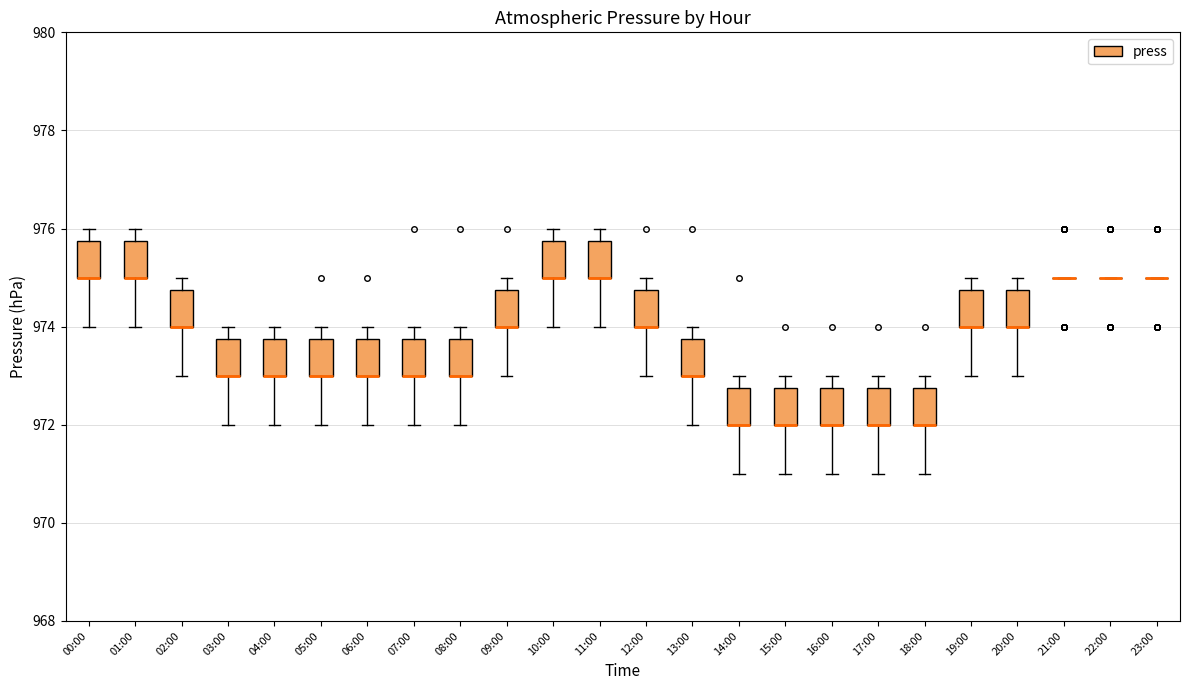

Reading left to right, transcribe this box plot: for each box, give where its median line is, the range the box spans, and where its two whiskers end, as read against the y-axis. The values are not printed on the chart, so give them approximately, as read against the axis.

00:00: median 975.0 (drawn on the box's lower edge), box 975.0 to 975.8, whiskers 974.0 to 976.0
01:00: median 975.0 (drawn on the box's lower edge), box 975.0 to 975.8, whiskers 974.0 to 976.0
02:00: median 974.0 (drawn on the box's lower edge), box 974.0 to 974.8, whiskers 973.0 to 975.0
03:00: median 973.0 (drawn on the box's lower edge), box 973.0 to 973.8, whiskers 972.0 to 974.0
04:00: median 973.0 (drawn on the box's lower edge), box 973.0 to 973.8, whiskers 972.0 to 974.0
05:00: median 973.0 (drawn on the box's lower edge), box 973.0 to 973.8, whiskers 972.0 to 974.0
06:00: median 973.0 (drawn on the box's lower edge), box 973.0 to 973.8, whiskers 972.0 to 974.0
07:00: median 973.0 (drawn on the box's lower edge), box 973.0 to 973.8, whiskers 972.0 to 974.0
08:00: median 973.0 (drawn on the box's lower edge), box 973.0 to 973.8, whiskers 972.0 to 974.0
09:00: median 974.0 (drawn on the box's lower edge), box 974.0 to 974.8, whiskers 973.0 to 975.0
10:00: median 975.0 (drawn on the box's lower edge), box 975.0 to 975.8, whiskers 974.0 to 976.0
11:00: median 975.0 (drawn on the box's lower edge), box 975.0 to 975.8, whiskers 974.0 to 976.0
12:00: median 974.0 (drawn on the box's lower edge), box 974.0 to 974.8, whiskers 973.0 to 975.0
13:00: median 973.0 (drawn on the box's lower edge), box 973.0 to 973.8, whiskers 972.0 to 974.0
14:00: median 972.0 (drawn on the box's lower edge), box 972.0 to 972.8, whiskers 971.0 to 973.0
15:00: median 972.0 (drawn on the box's lower edge), box 972.0 to 972.8, whiskers 971.0 to 973.0
16:00: median 972.0 (drawn on the box's lower edge), box 972.0 to 972.8, whiskers 971.0 to 973.0
17:00: median 972.0 (drawn on the box's lower edge), box 972.0 to 972.8, whiskers 971.0 to 973.0
18:00: median 972.0 (drawn on the box's lower edge), box 972.0 to 972.8, whiskers 971.0 to 973.0
19:00: median 974.0 (drawn on the box's lower edge), box 974.0 to 974.8, whiskers 973.0 to 975.0
20:00: median 974.0 (drawn on the box's lower edge), box 974.0 to 974.8, whiskers 973.0 to 975.0
21:00: box collapsed to a line at 975.0, whiskers 975.0 to 975.0
22:00: box collapsed to a line at 975.0, whiskers 975.0 to 975.0
23:00: box collapsed to a line at 975.0, whiskers 975.0 to 975.0